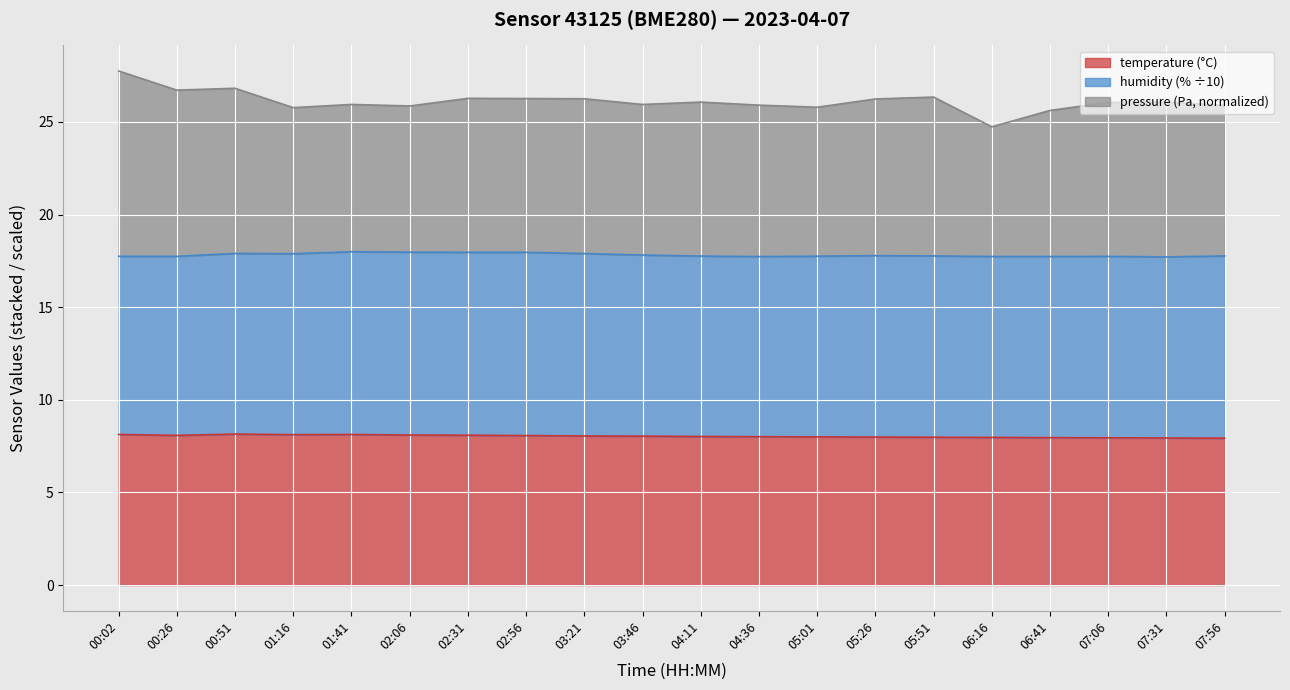

Is it true that temperature equals 8.1 at 00:02?

True